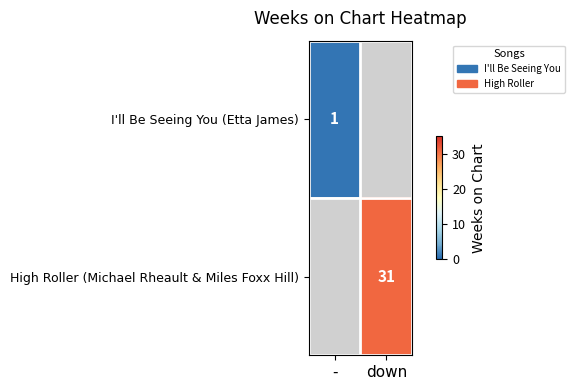

True or false: High Roller (Michael Rheault & Miles Foxx Hill) has a value of 31 at down.

True